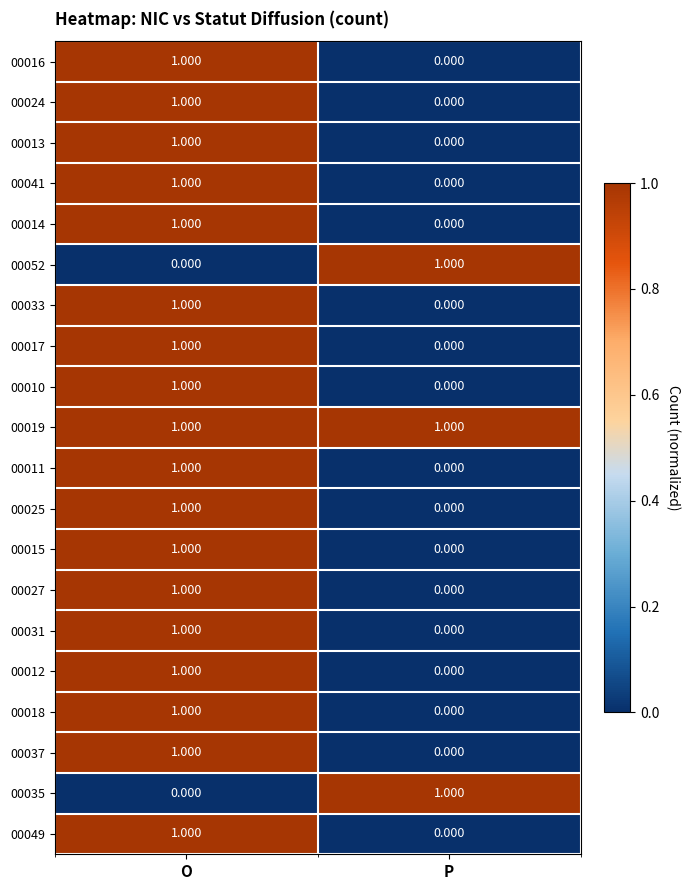

Which series has the largest total across all categories?

00019